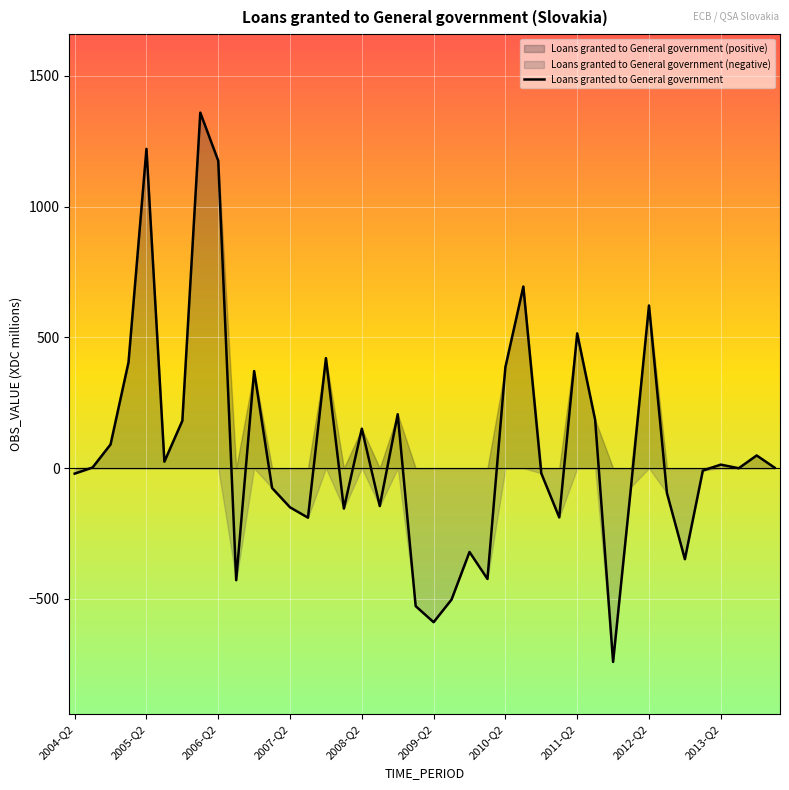

What is the value of the 11th point from the left?

371.2